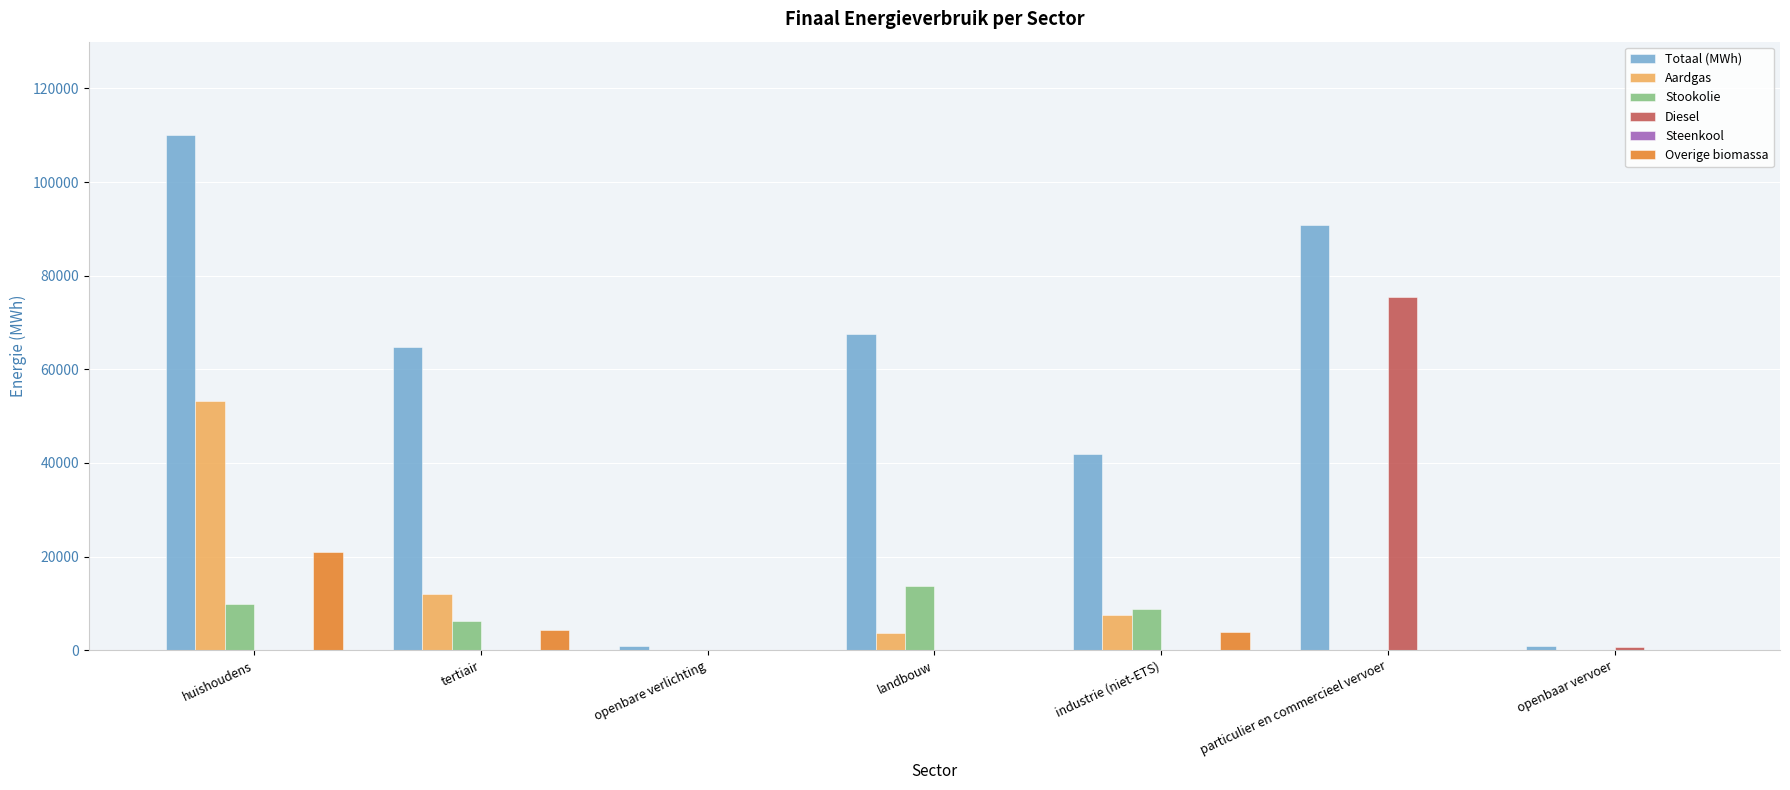

Between huishoudens and industrie (niet-ETS), which series saw the biggest shift?

Totaal (MWh)